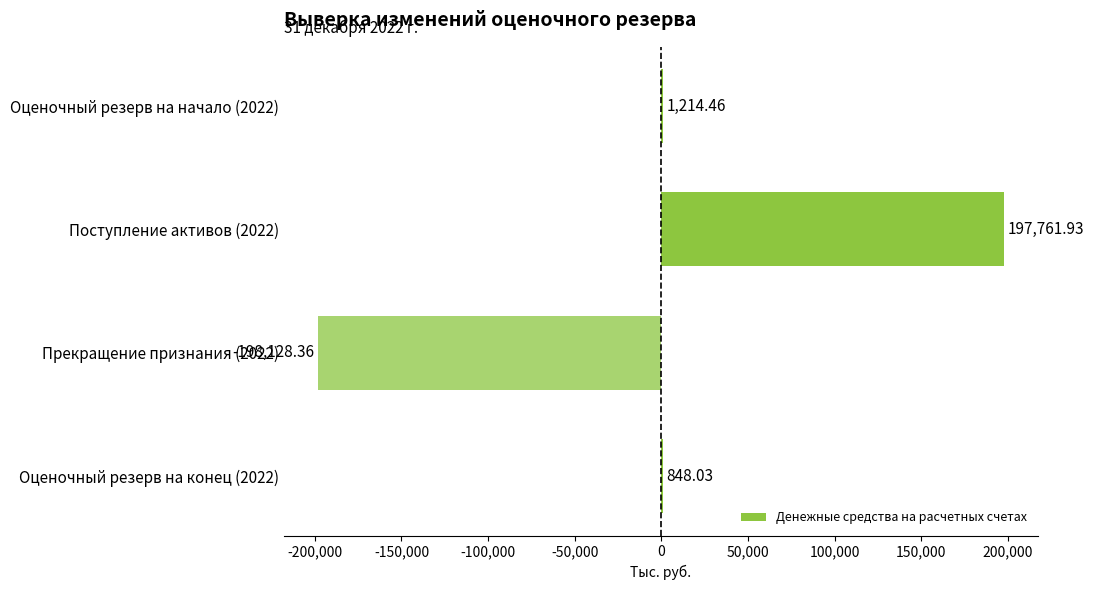

What is the change in value from Поступление активов (2022) to Оценочный резерв на конец (2022)?

-196913.9